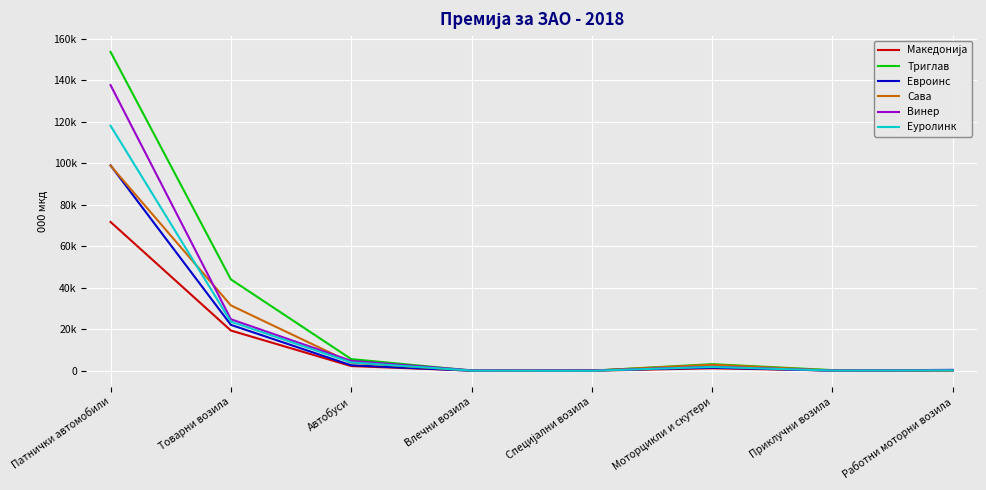

At which category does Евроинс reach its first local valley?

Влечни возила